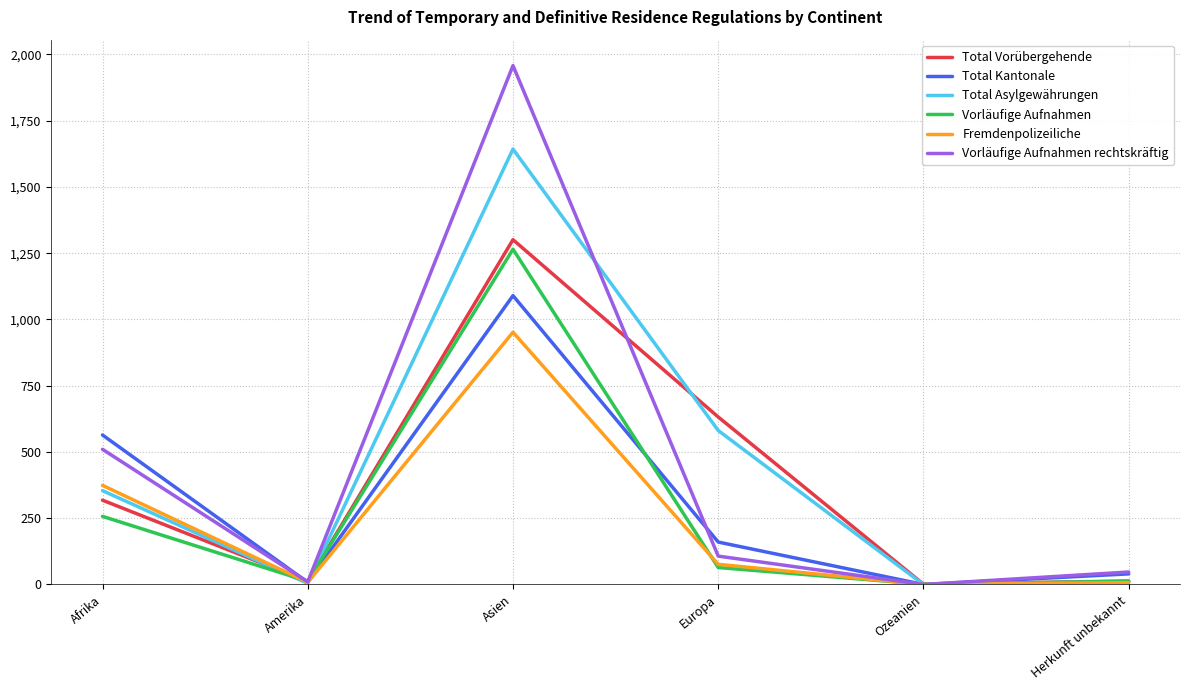

True or false: Total Vorübergehende and Vorläufige Aufnahmen rechtskräftig cross at least once.

True